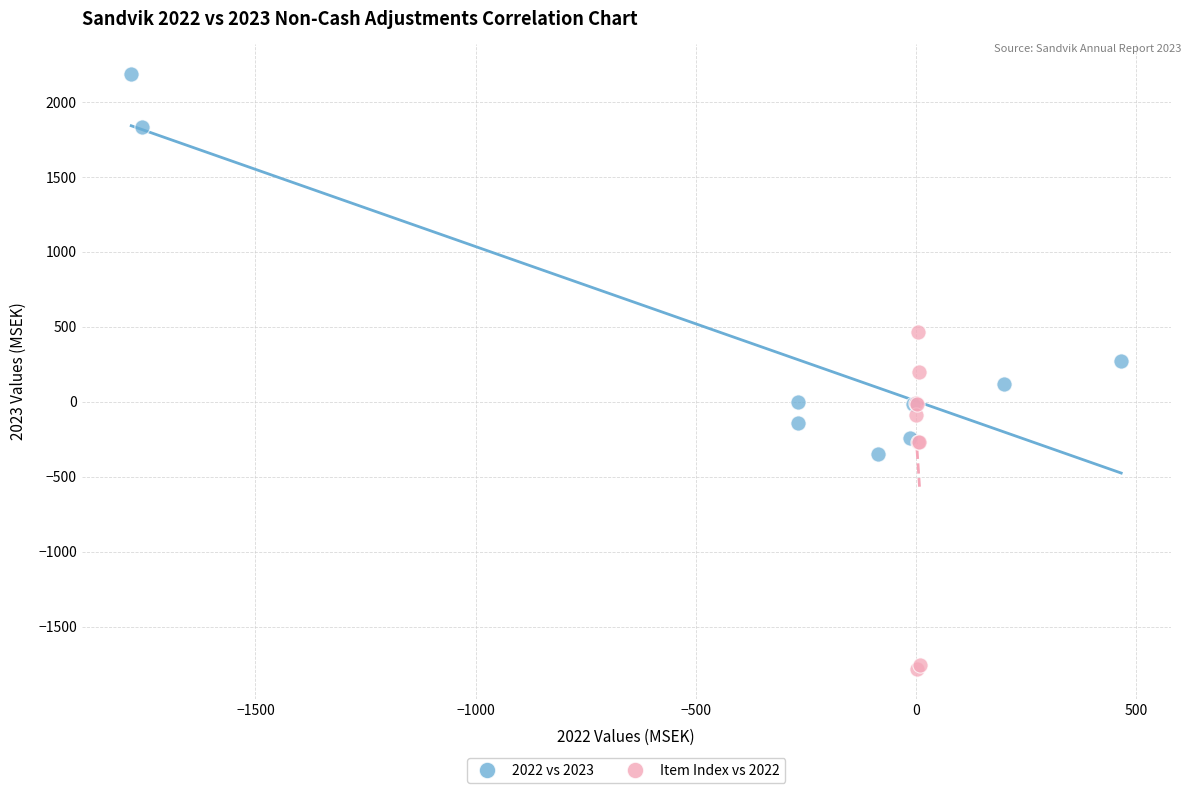

Which series contains the highest Y value?

2022 vs 2023